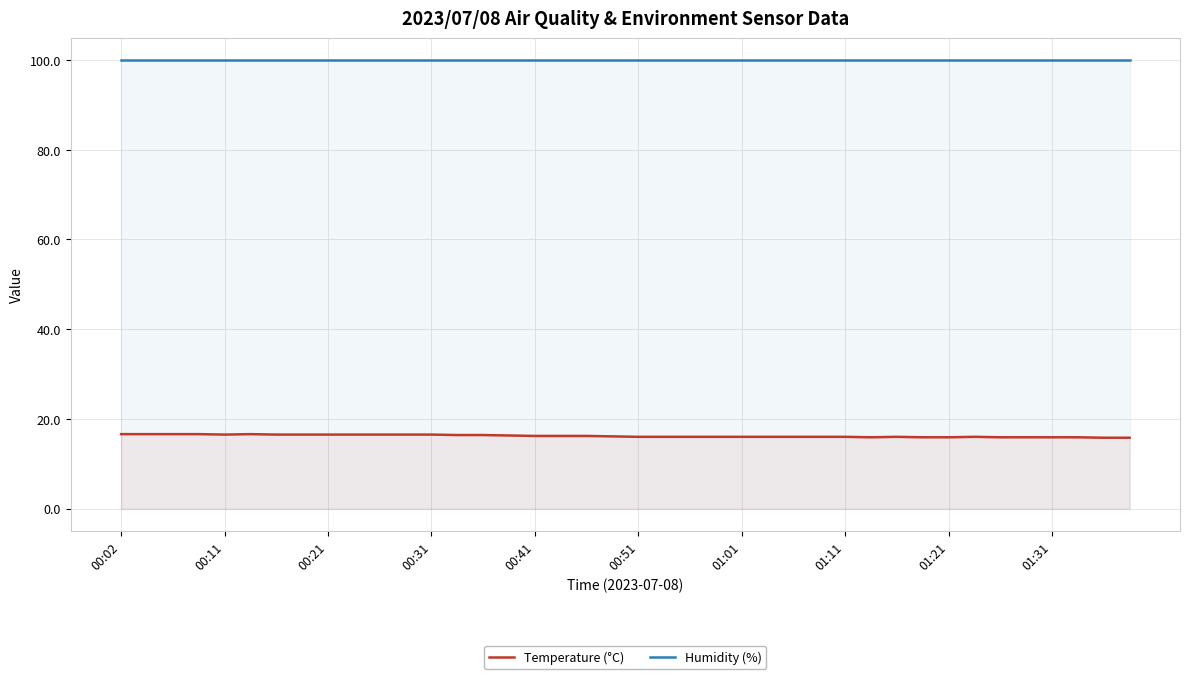

At how many categories does at least one series exceed 20?

40